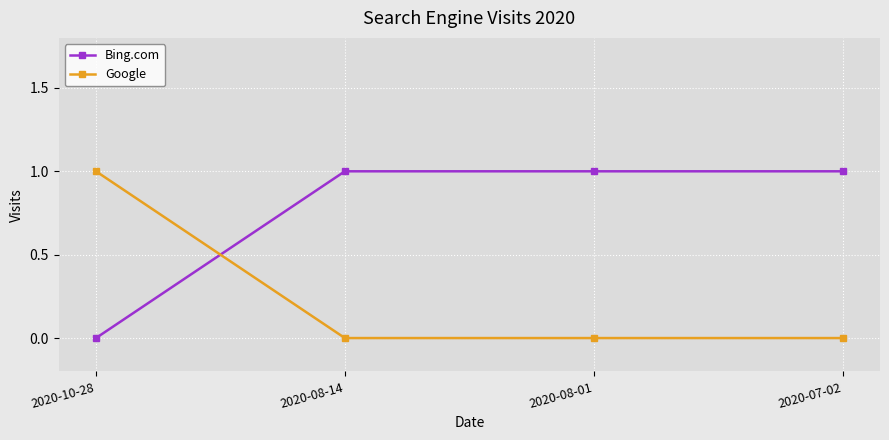

How many categories are shown in the chart?

4